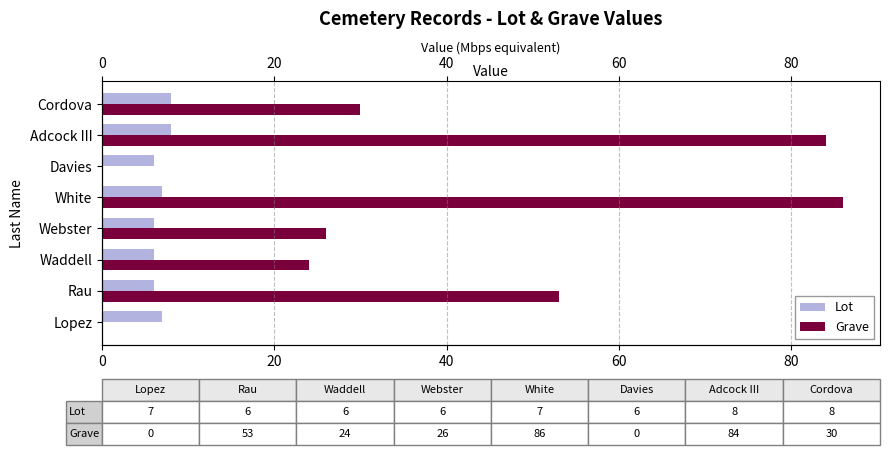

Between Waddell and Davies, which series saw the biggest shift?

Grave